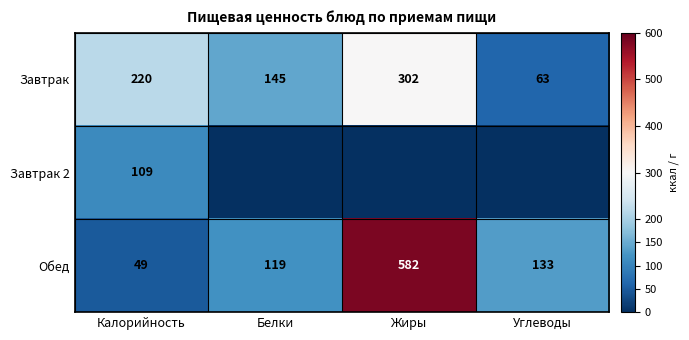

What is the maximum value for Завтрак?

302